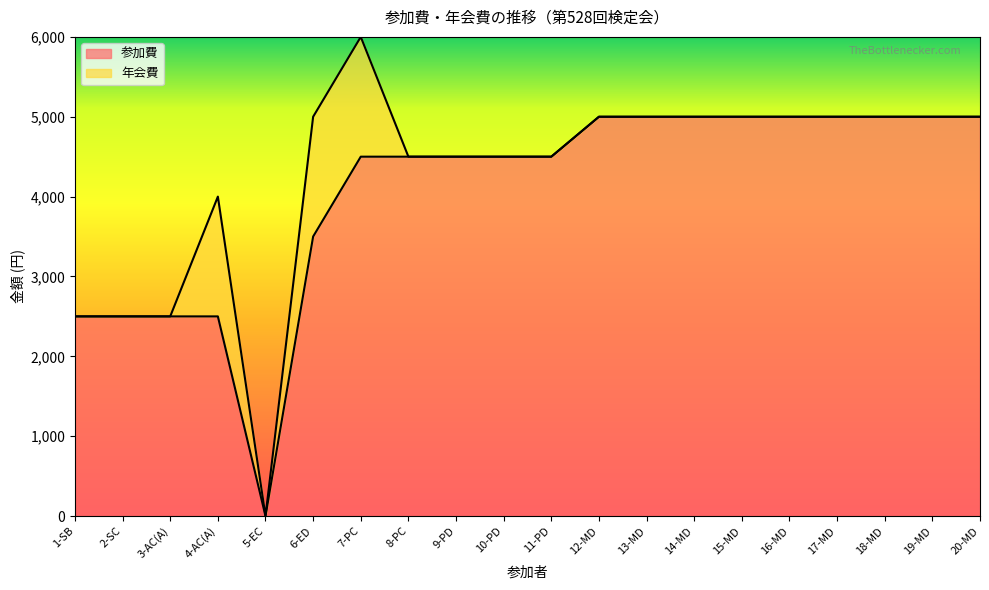

How many values are above zero?

19